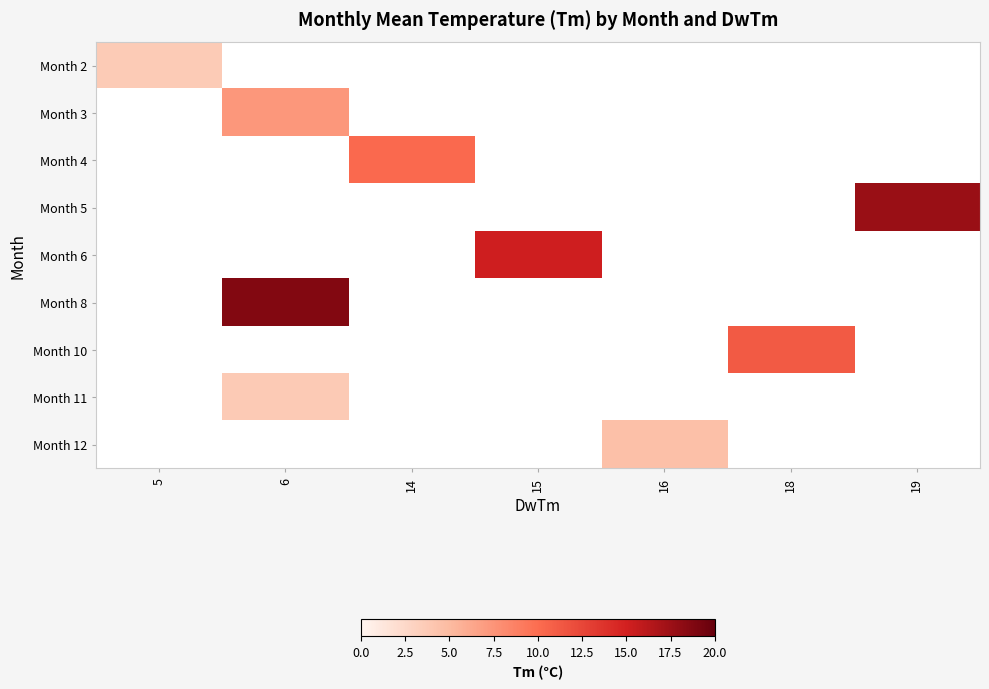

At how many categories does at least one series exceed 4?

6